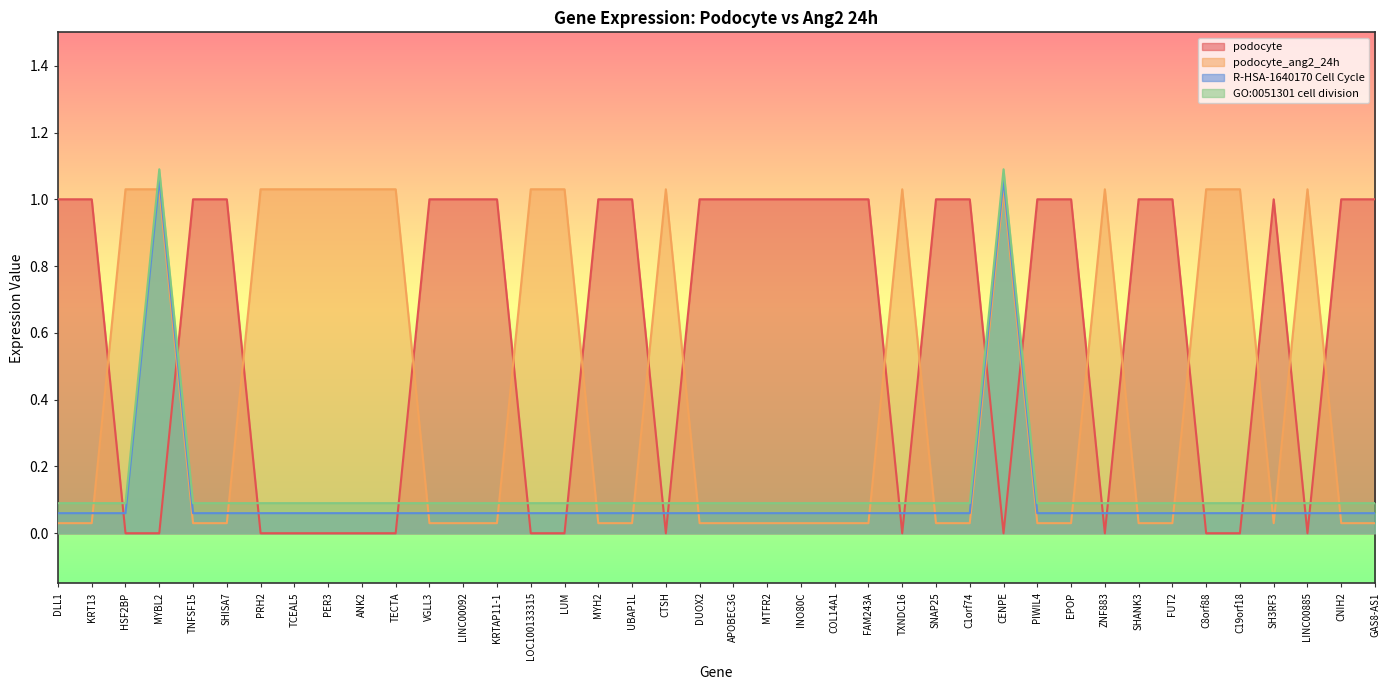

How many times do podocyte_ang2_24h and podocyte cross each other?

18